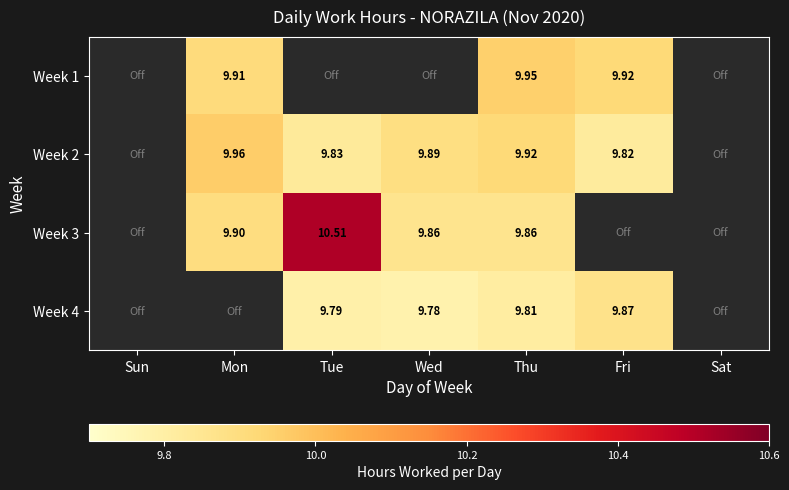

What is the total value across all series at Fri?

29.6